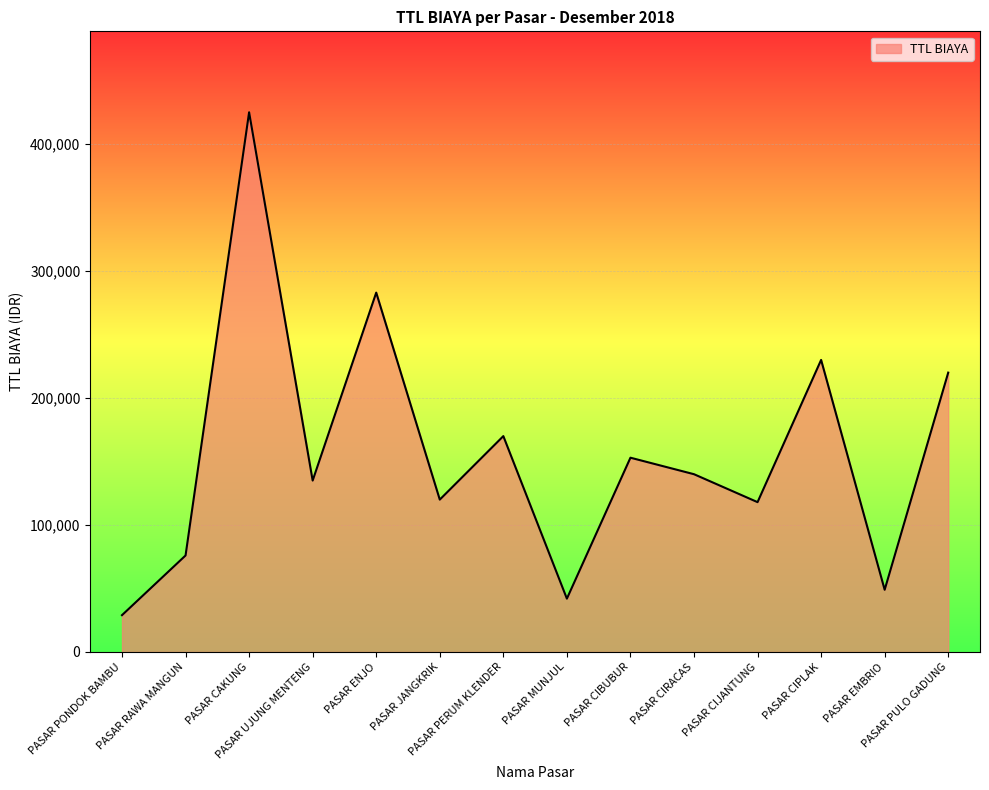

Between PASAR PULO GADUNG and PASAR RAWA MANGUN, which is larger?

PASAR PULO GADUNG